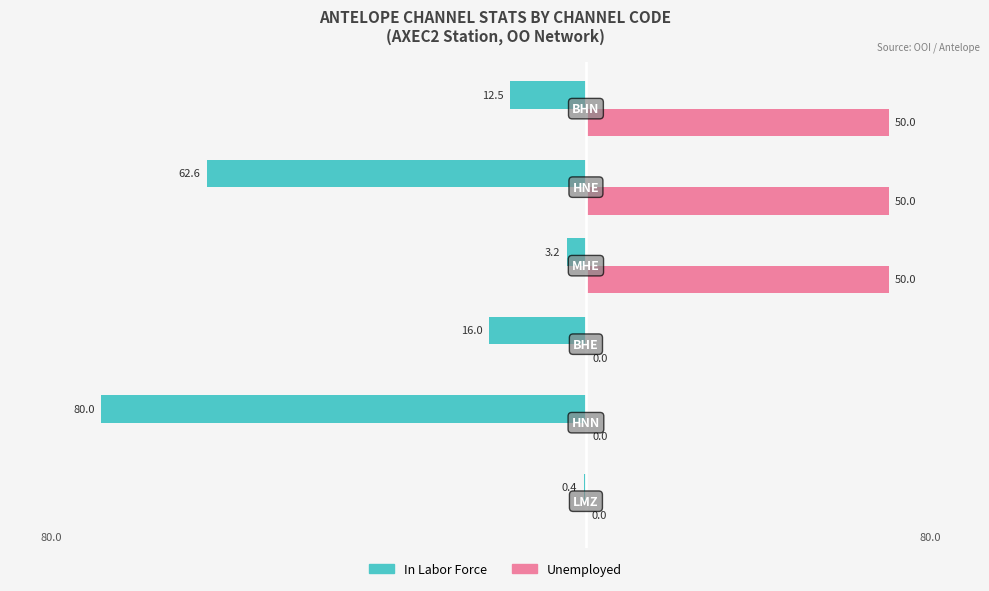

What are all the series names shown in the legend?

In Labor Force, Unemployed